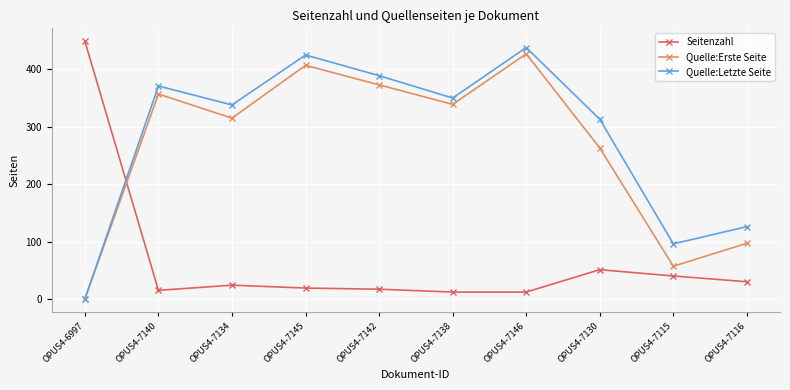

True or false: Quelle:Erste Seite has more than 0 points higher than both neighbors.

True